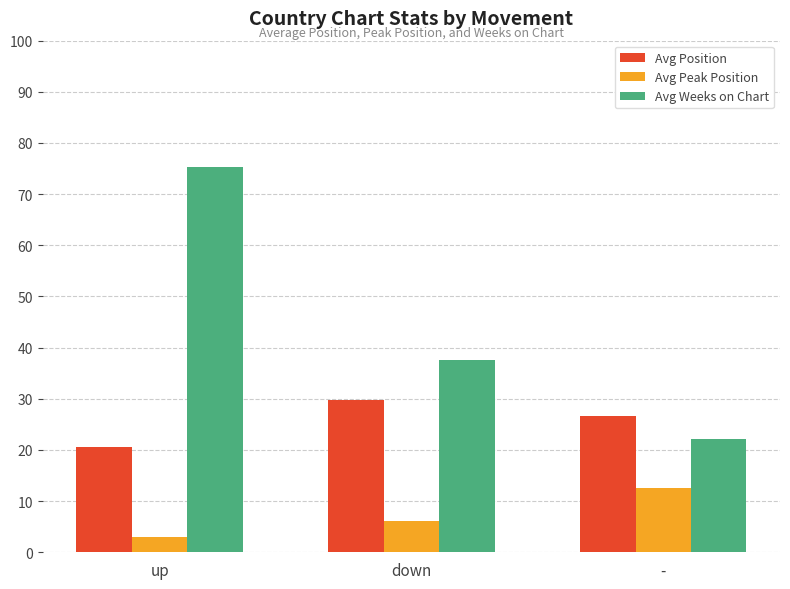

Where does the Avg Weeks on Chart series first go above 37?

up